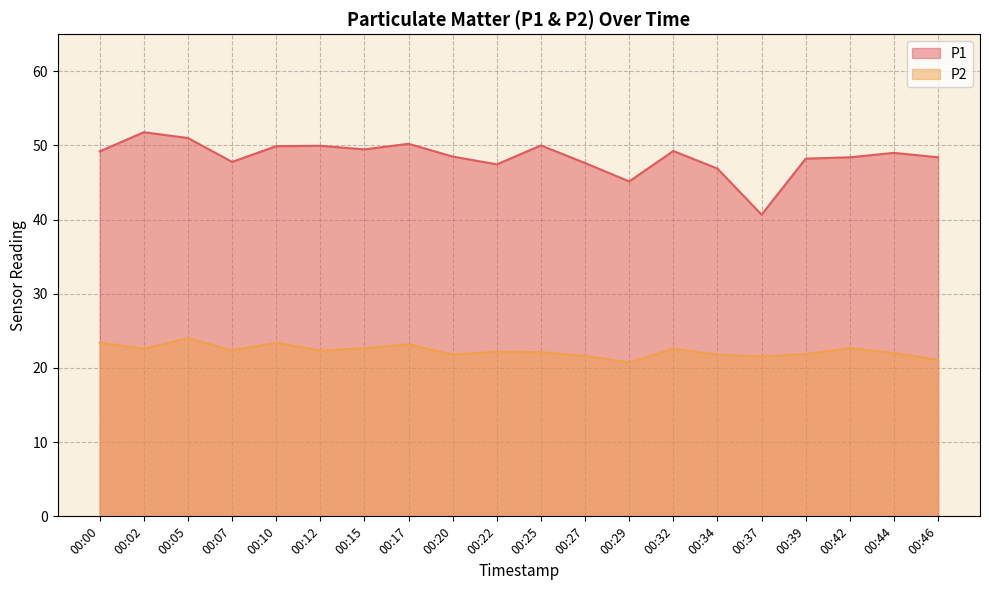

Where is the first local maximum for P2?

00:05